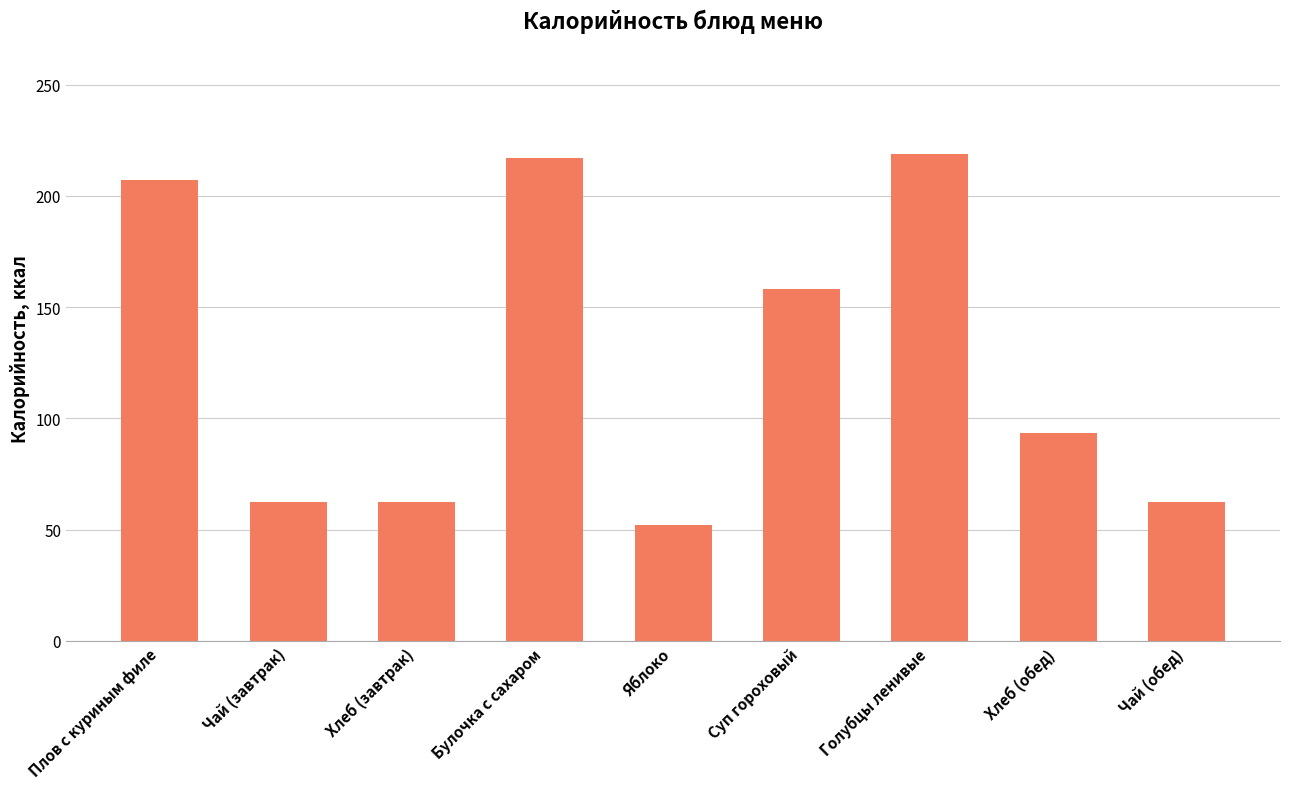

What is the change in value from Яблоко to Чай (обед)?

+10.3